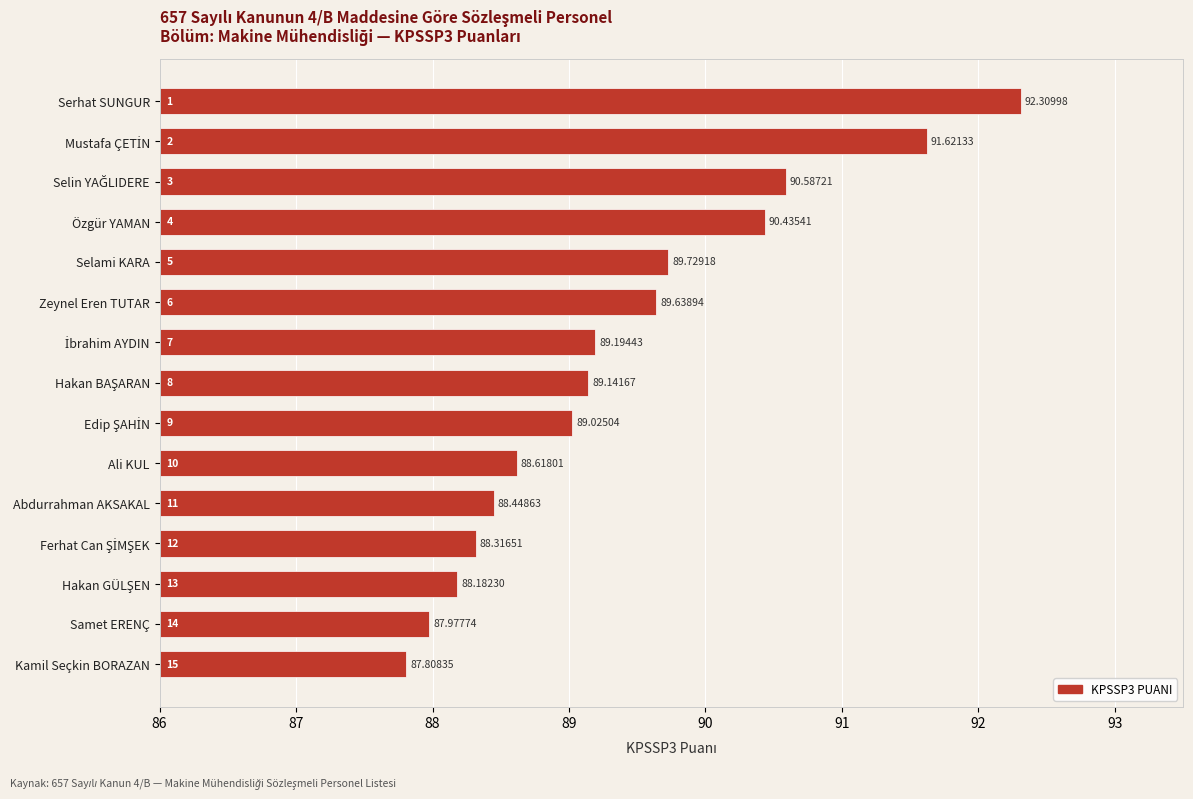

What is the minimum value shown in the chart?

87.8